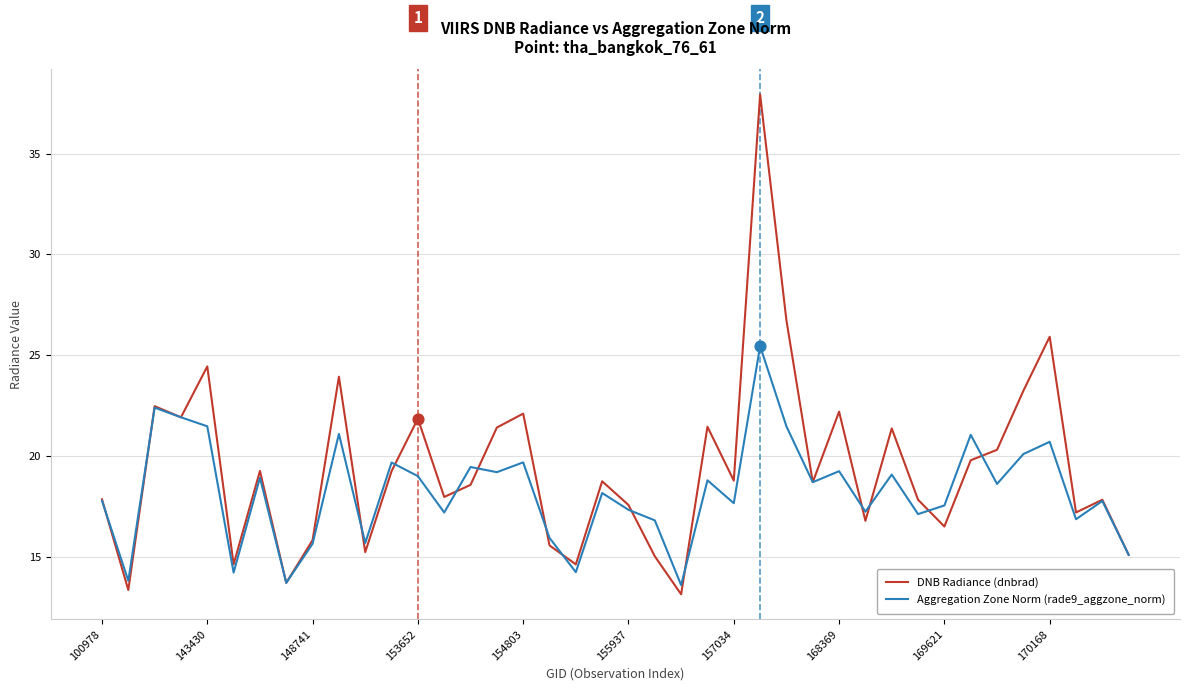

Which series has the largest range (max minus min)?

DNB Radiance (dnbrad)